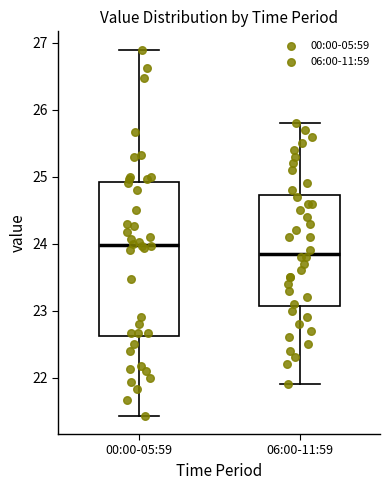

Reading left to right, transcribe this box plot: for each box, give where its median line is, the range the box spans, and where its two whiskers end, as read against the y-axis. The values are not printed on the chart, so give them approximately, as read against the axis.

00:00-05:59: median 24.0, box 22.6 to 24.9, whiskers 21.4 to 26.9
06:00-11:59: median 23.9, box 23.1 to 24.7, whiskers 21.9 to 25.8